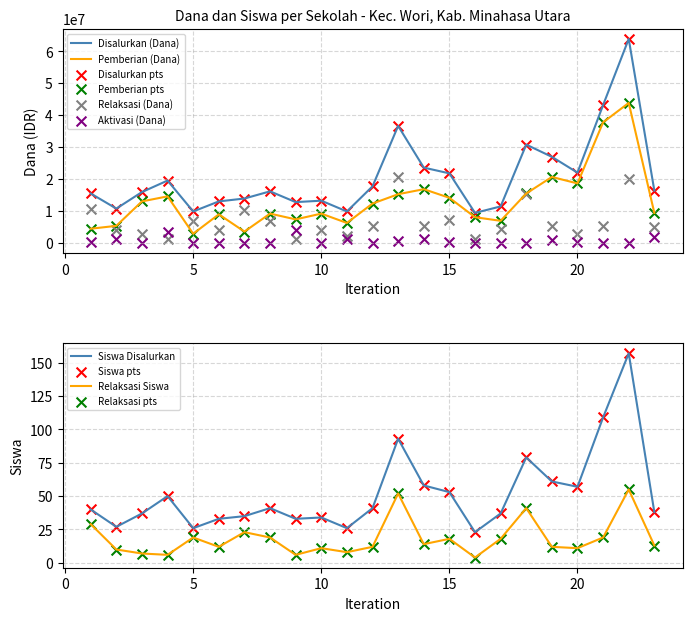

The value of Disalurkan (Dana) at 5 is 13415651. True or false?

False